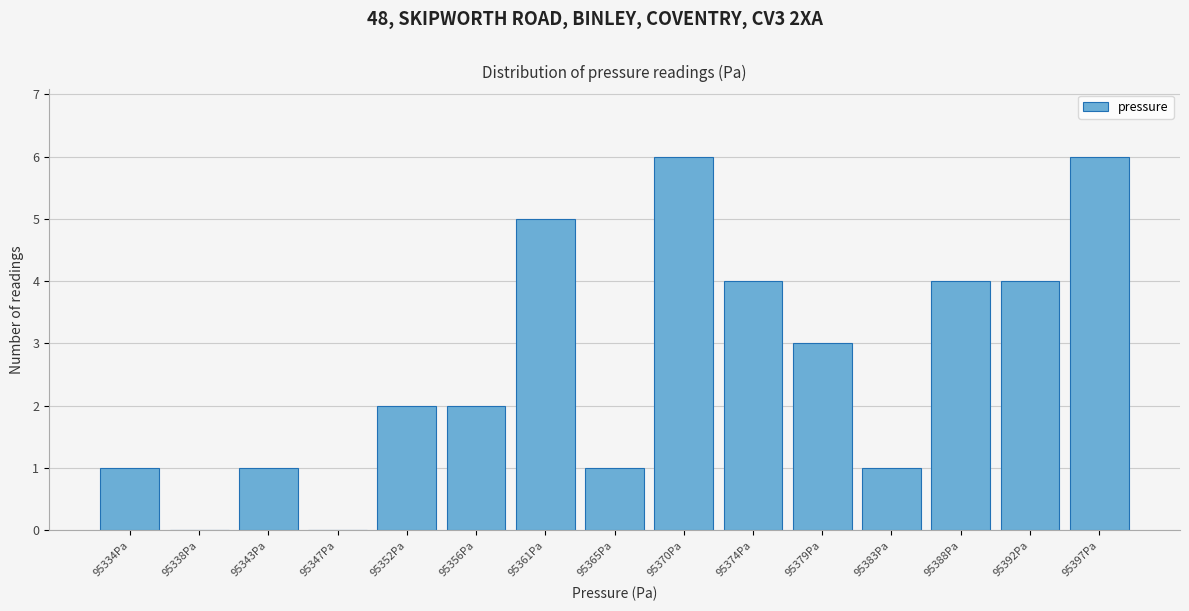

Reading left to right, list all the values displayed in this chart.

95334Pa=1	95338Pa=0	95343Pa=1	95347Pa=0	95352Pa=2	95356Pa=2	95361Pa=5	95365Pa=1	95370Pa=6	95374Pa=4	95379Pa=3	95383Pa=1	95388Pa=4	95392Pa=4	95397Pa=6